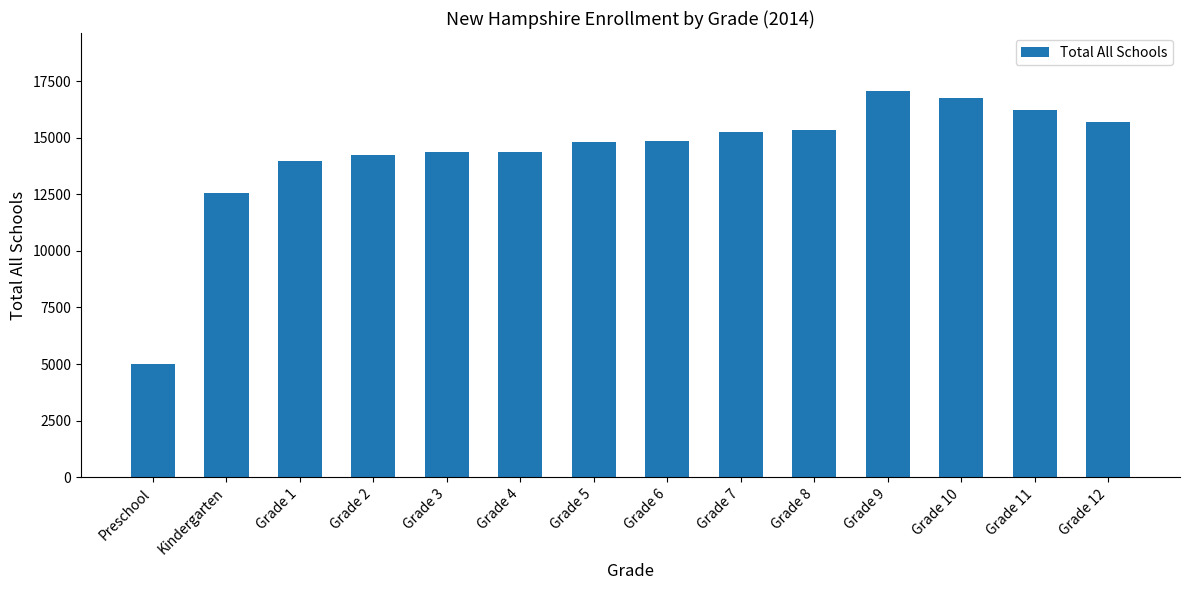

What position from the left is Grade 9?

11